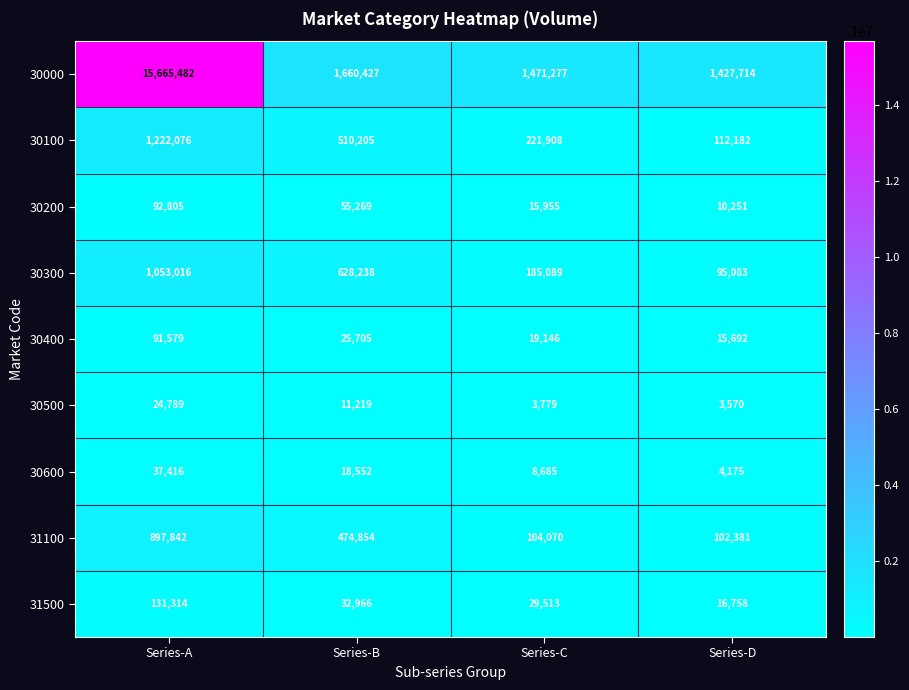

At how many categories does at least one series exceed 1453827?

3